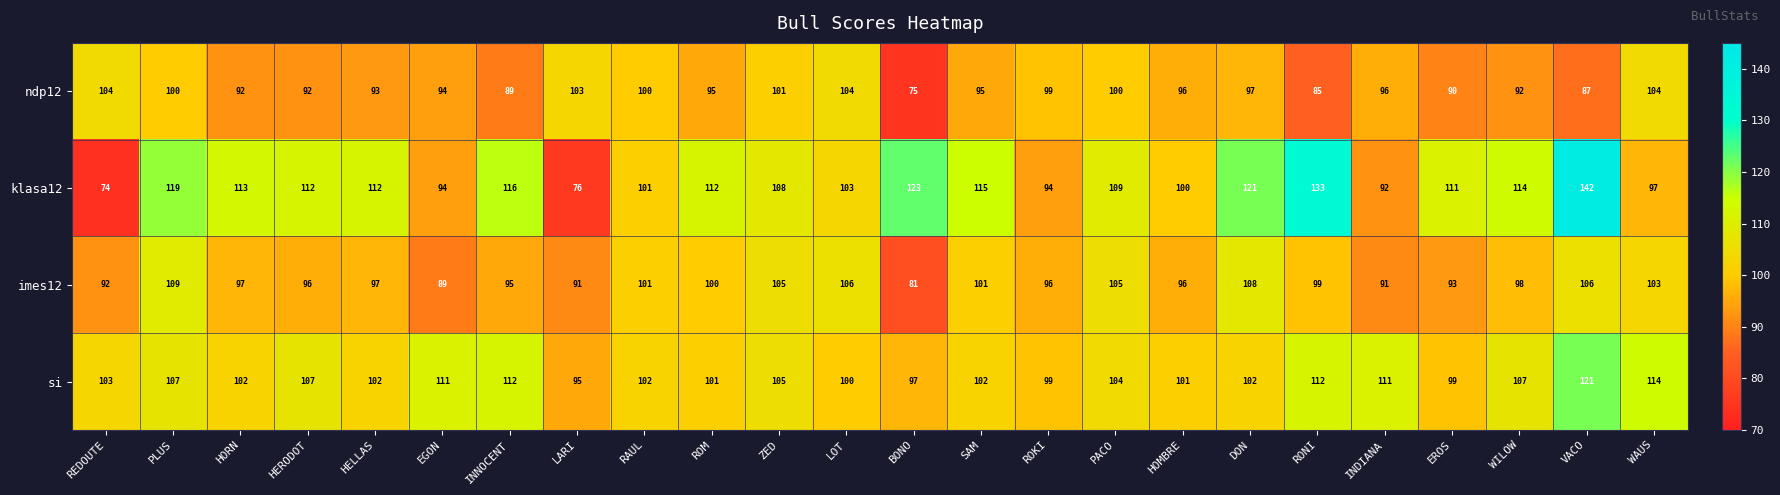

Rank the series by their average value, from highest to lowest.

klasa12, si, imes12, ndp12